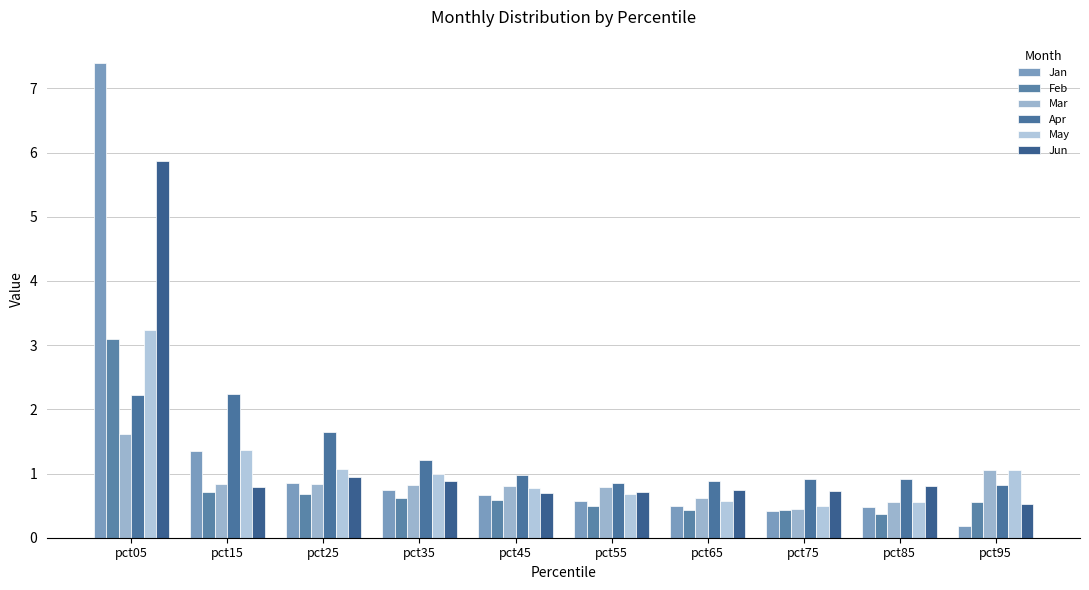

What is the spread (max minus min) of values at pct55?

0.4